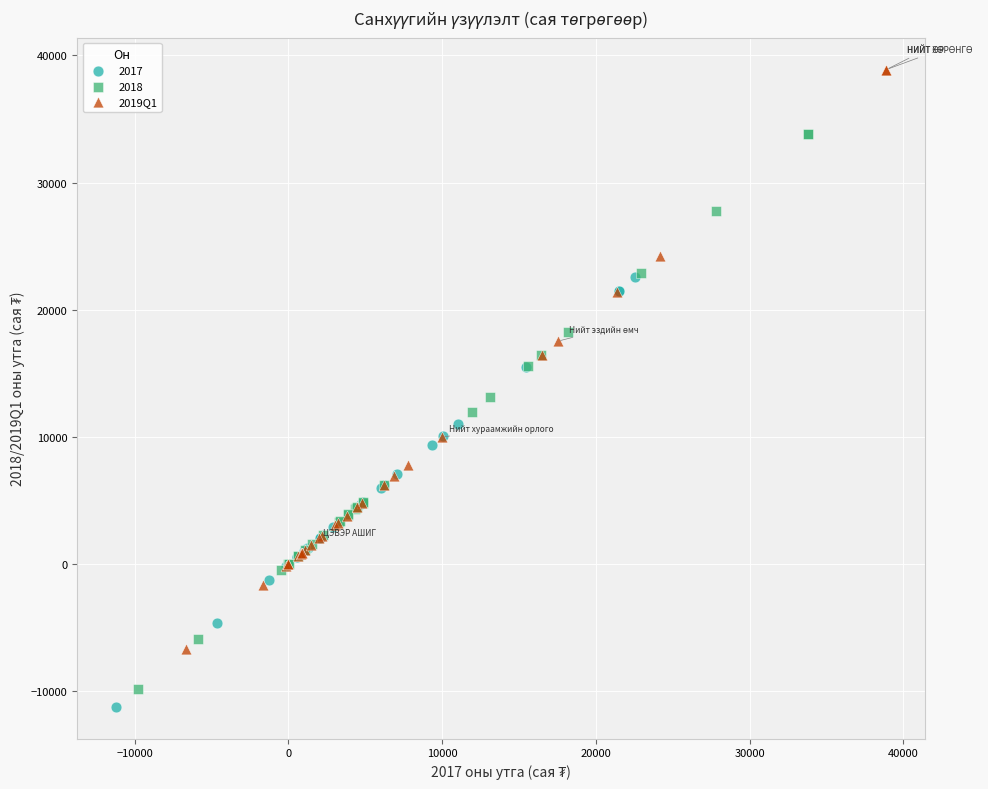

Which series has the largest Y range (max minus min)?

2019Q1